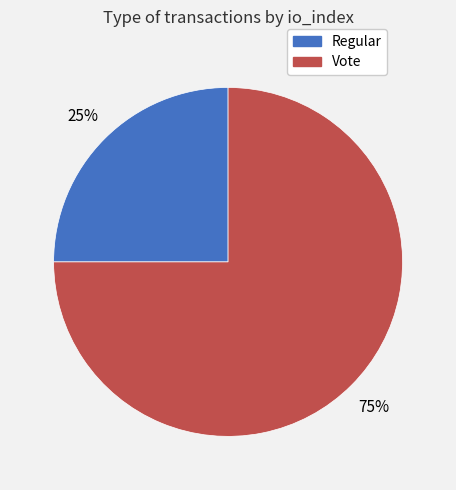

How many segments does this pie chart have?

2